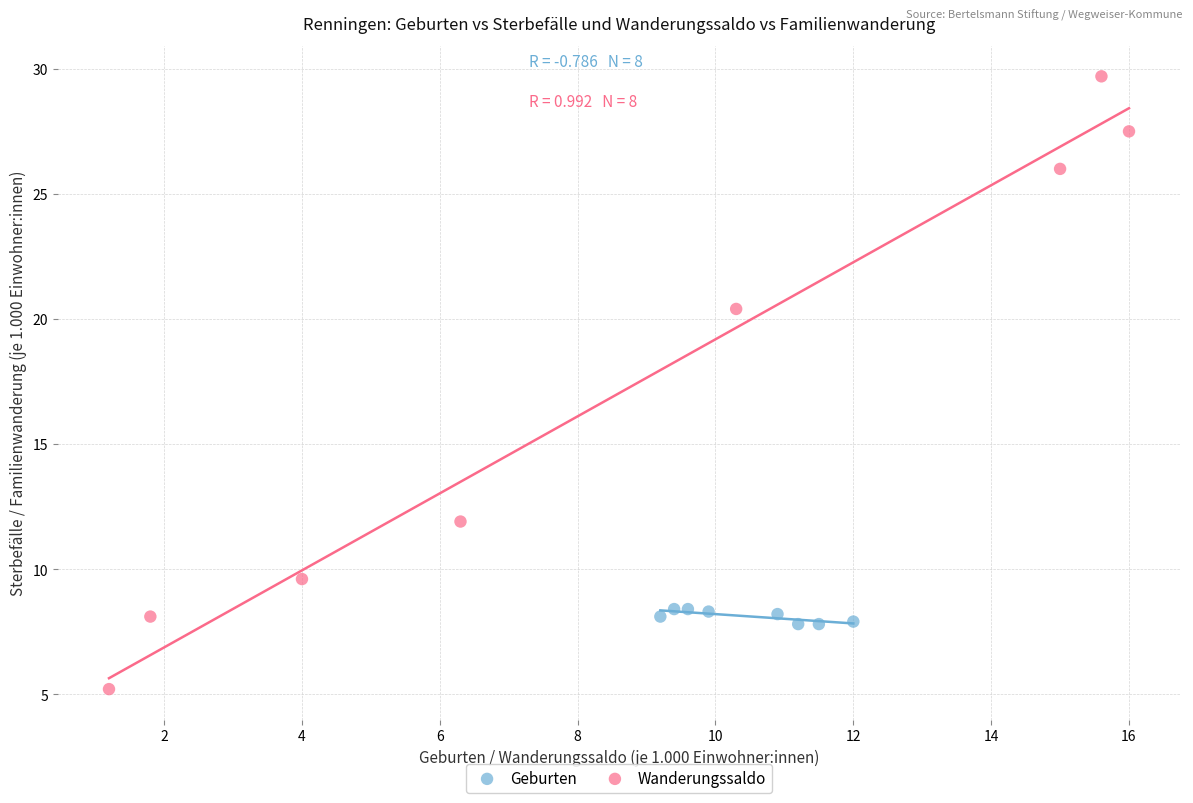

Which series has the largest Y range (max minus min)?

Wanderungssaldo